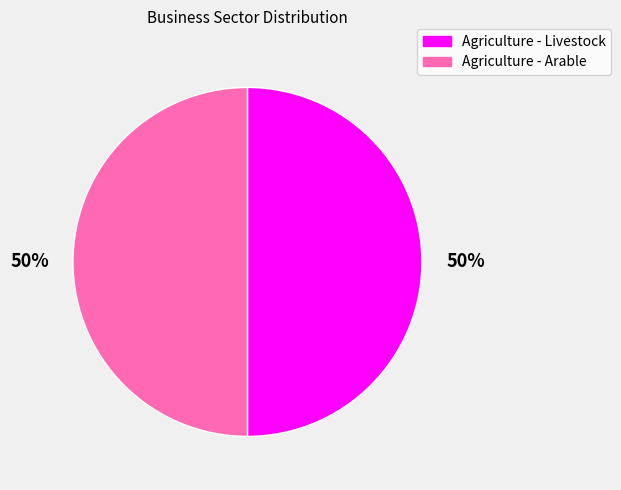

To the nearest percent, what portion does Agriculture - Arable represent?

50%